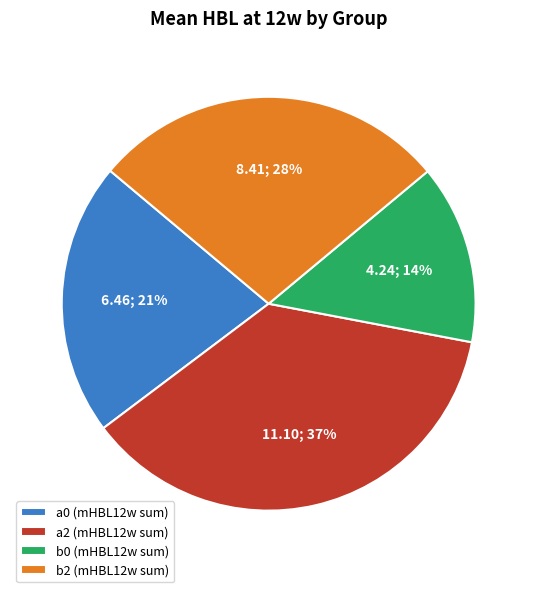

Is the sum of a2 (mHBL12w sum) and a0 (mHBL12w sum) greater than half?

Yes